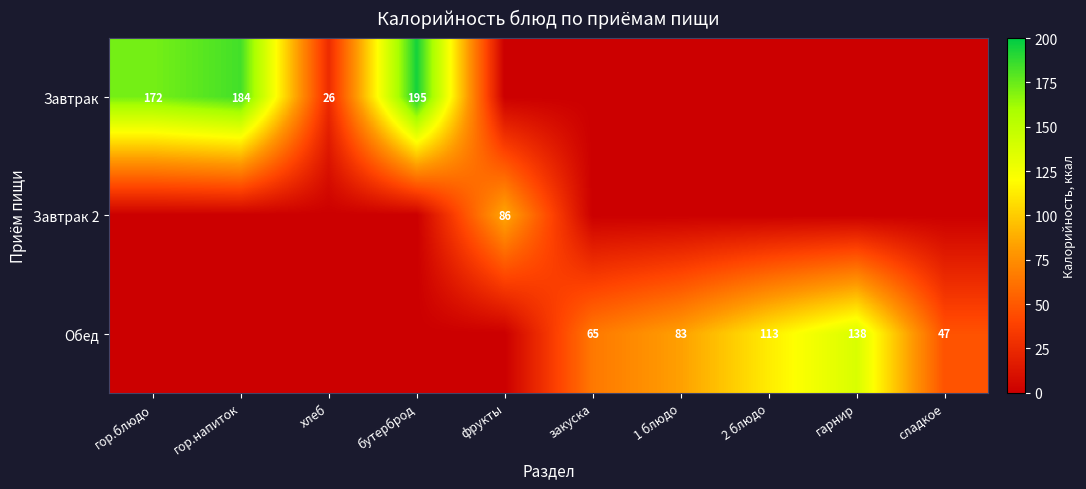

What is the spread (max minus min) of values at гор.напиток?

184